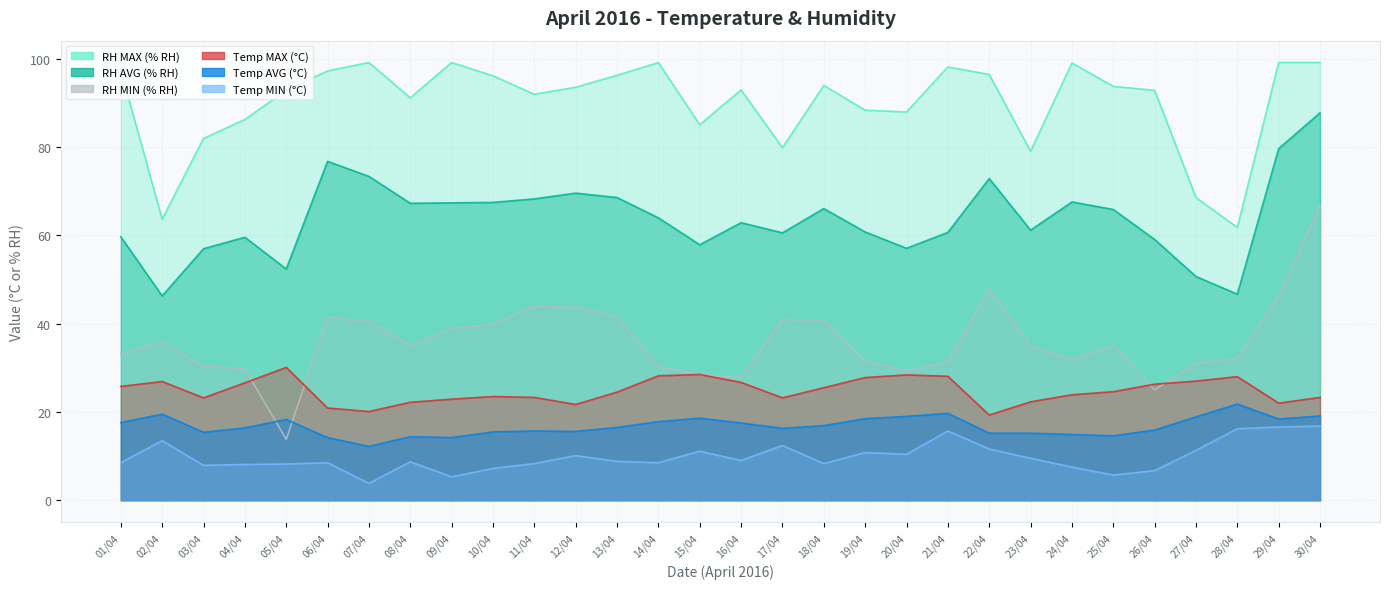

The value of Temp MAX (°C) at 01/04 is 25.8. True or false?

True